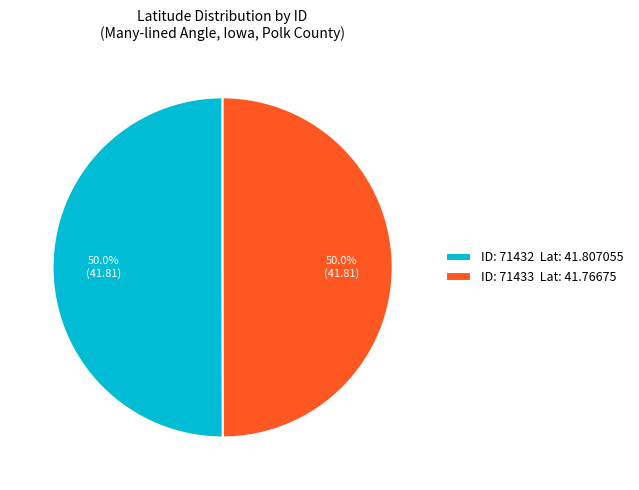

Approximately how many times larger is the value at ID: 71433 Lat: 41.76675 compared to ID: 71432 Lat: 41.807055?

1.0